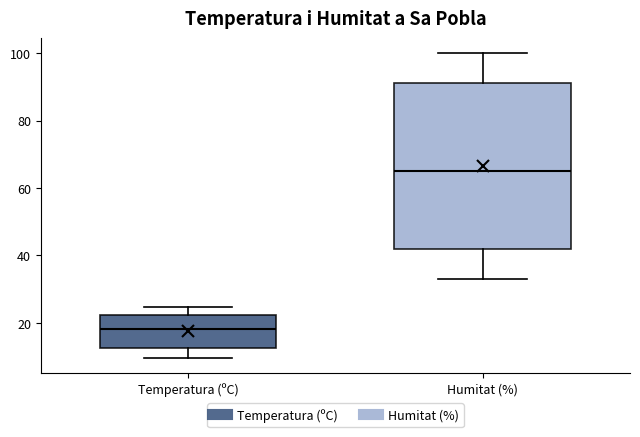

Which box is the tallest, from its lower edge to its upper edge?

Humitat (%)